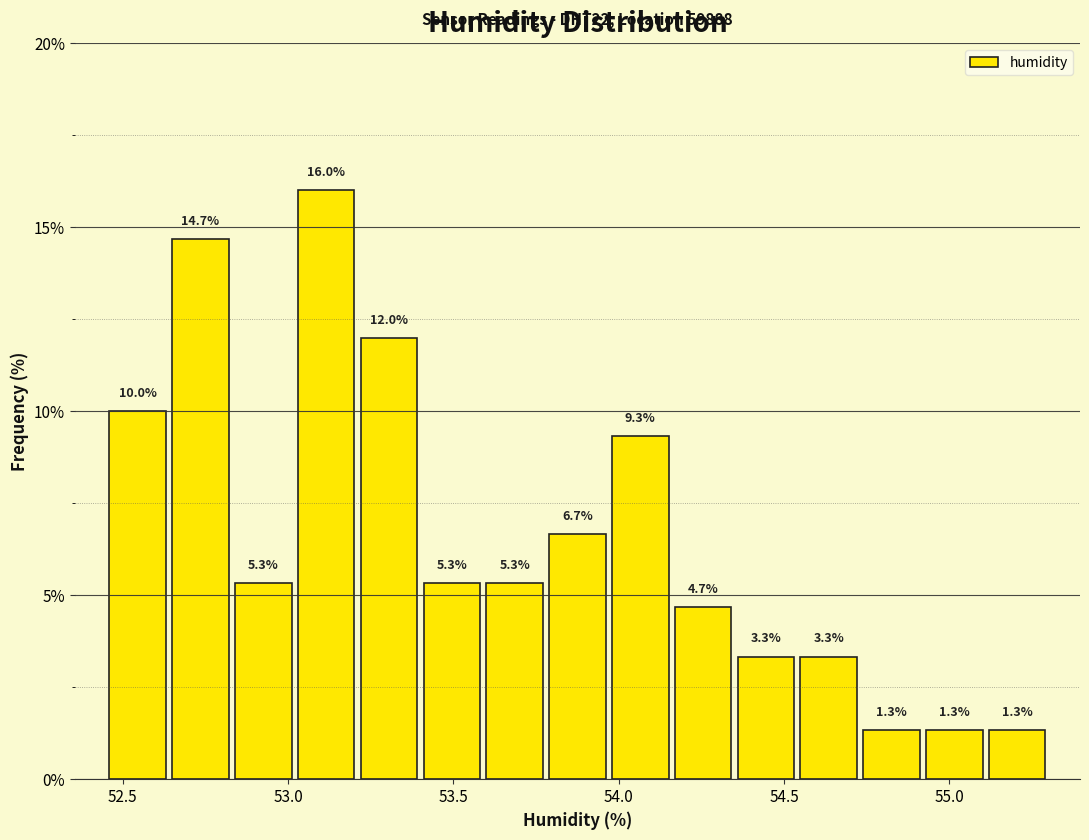

Around what value on the x-axis is the tallest bar? Give the approximate position of its centre, as read against the axis.

53.10